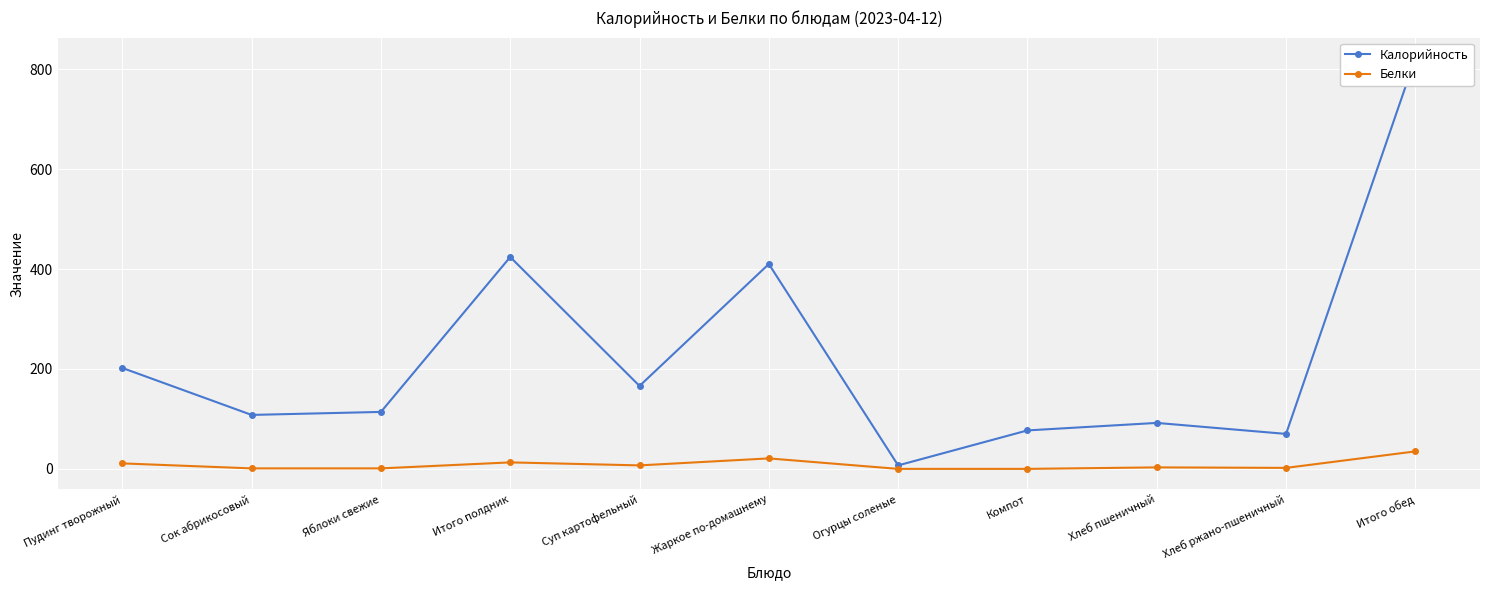

Which category has the highest value across all series?

Итого обед